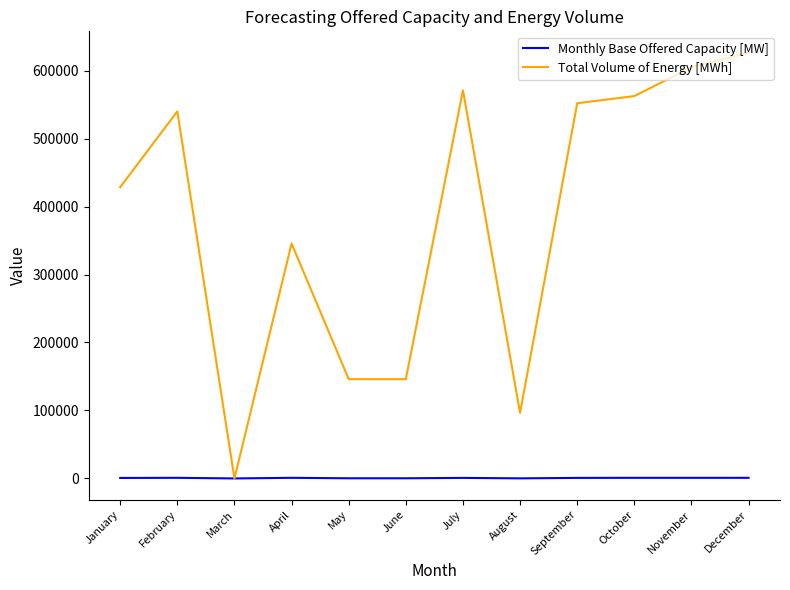

List the series in order of their overall mean, highest first.

Total Volume of Energy [MWh], Monthly Base Offered Capacity [MW]